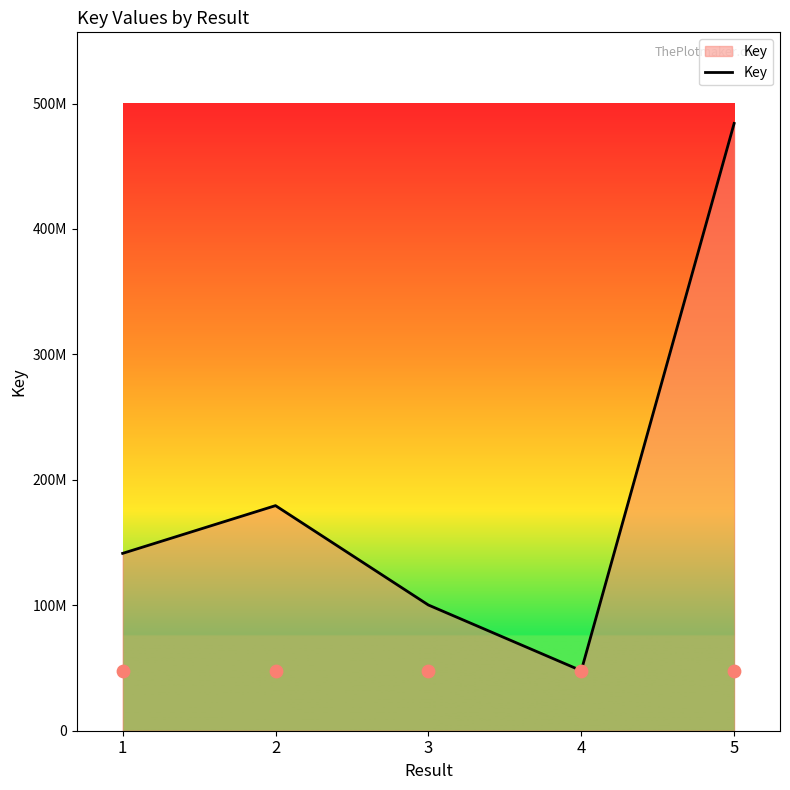

Approximately how many times larger is the value at 1 compared to 5?

0.3